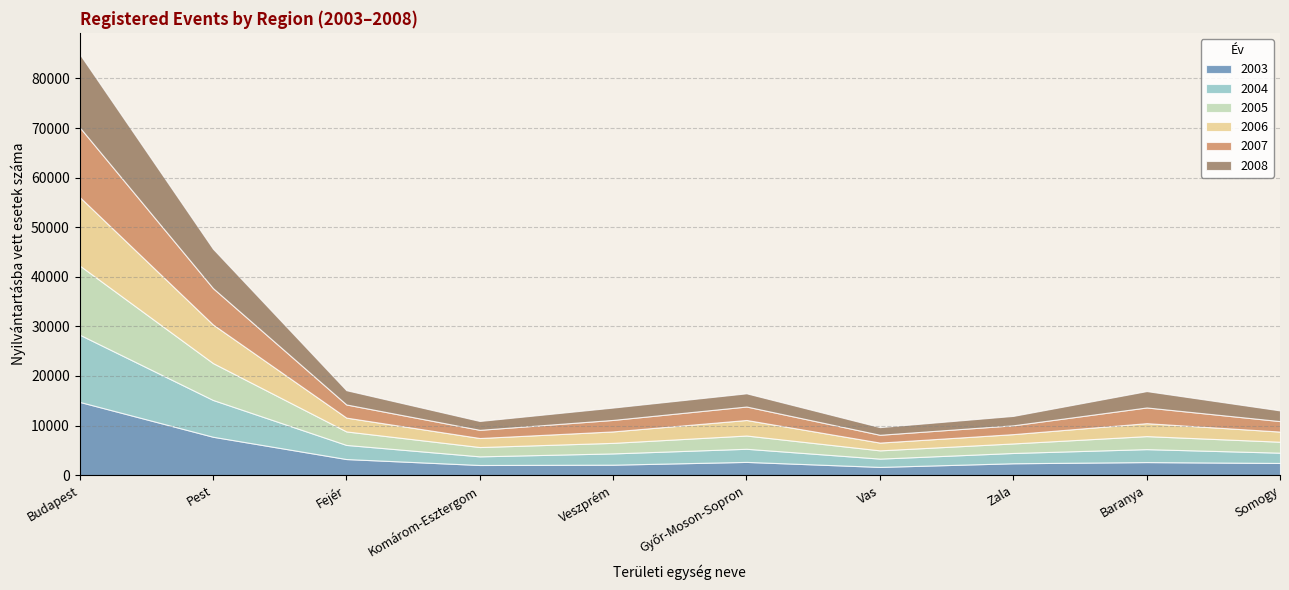

What is the difference between the 2004 values at Zala and Győr-Moson-Sopron?

572